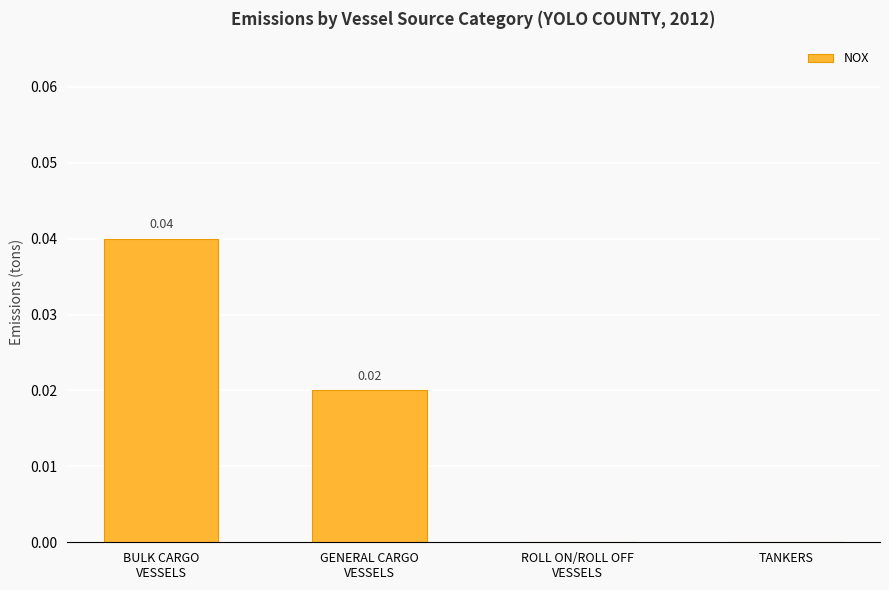

At which category does the chart reach its peak across all series?

BULK CARGO
VESSELS